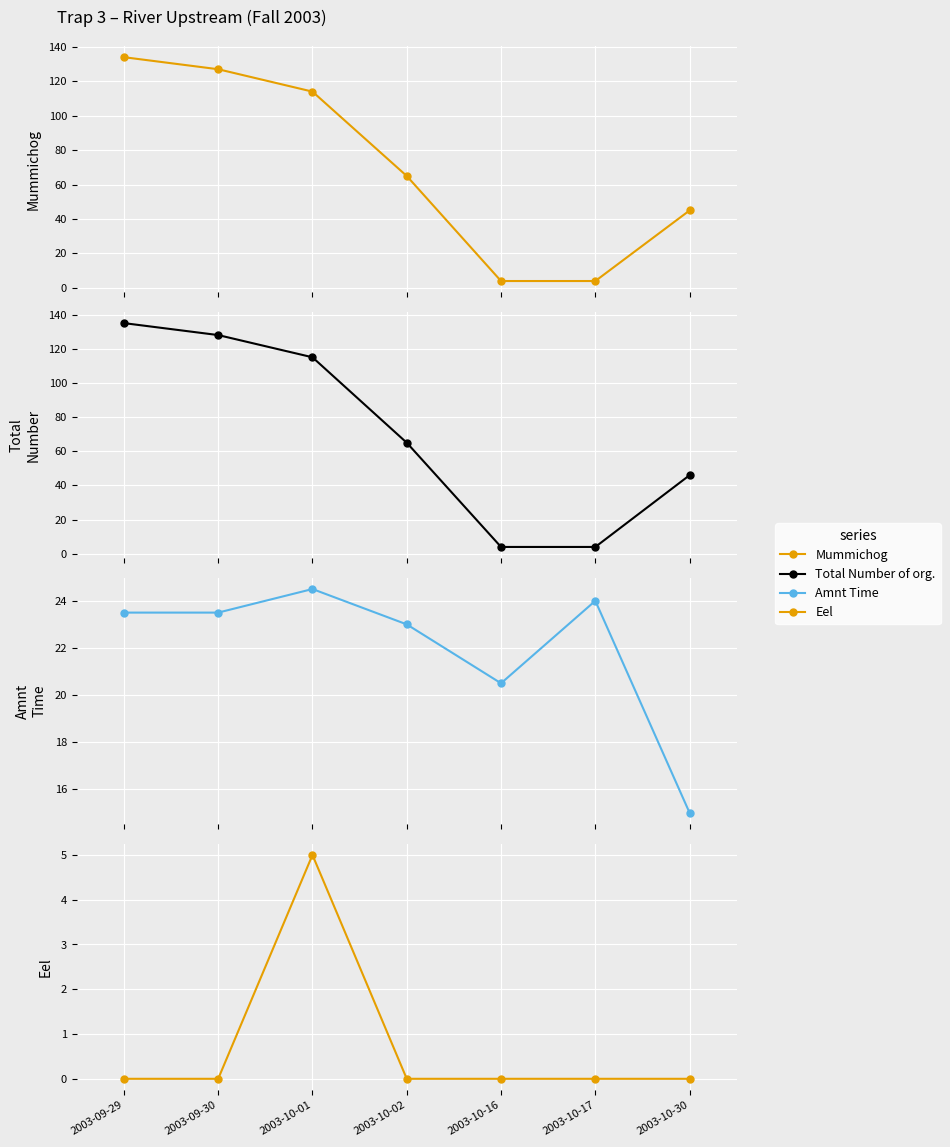

At how many categories does at least one series exceed 117?

2